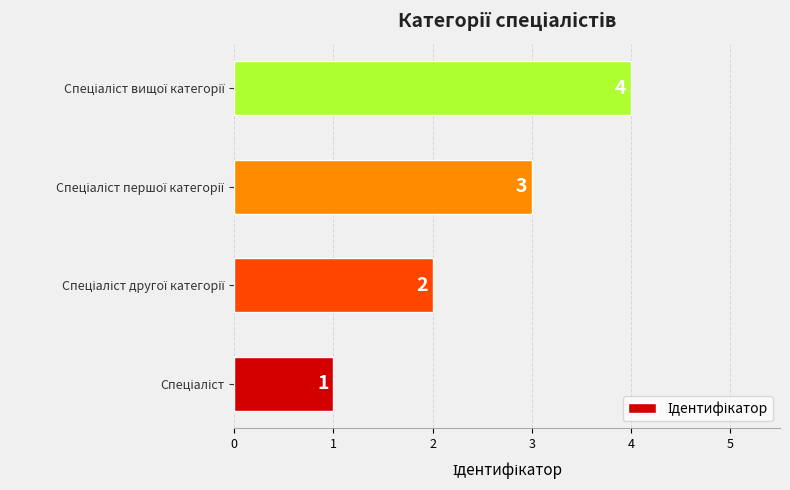

How many values are between 2 and 4?

3